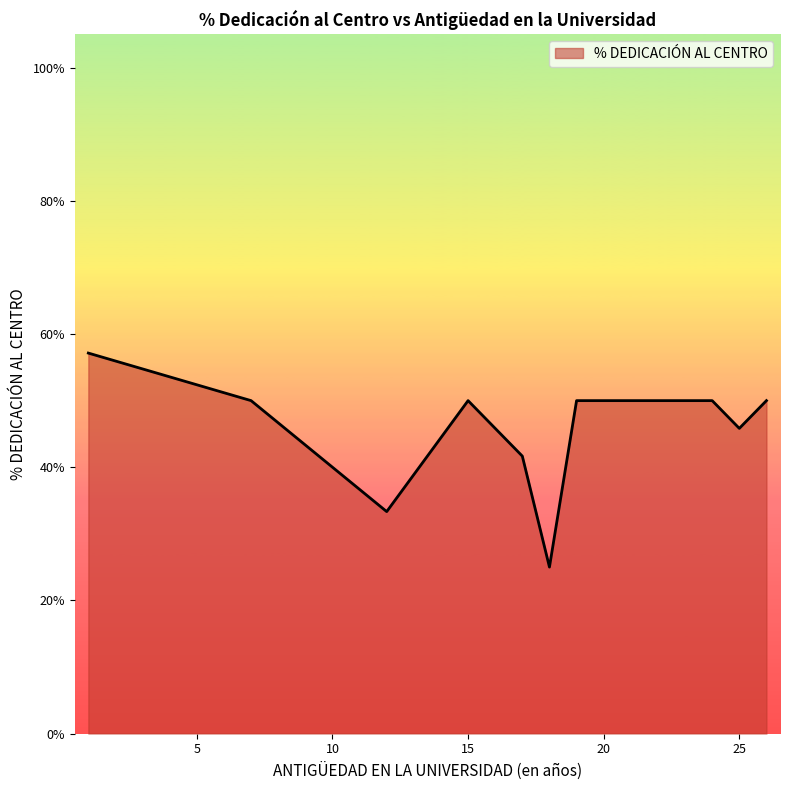

Where is the first local maximum?

1